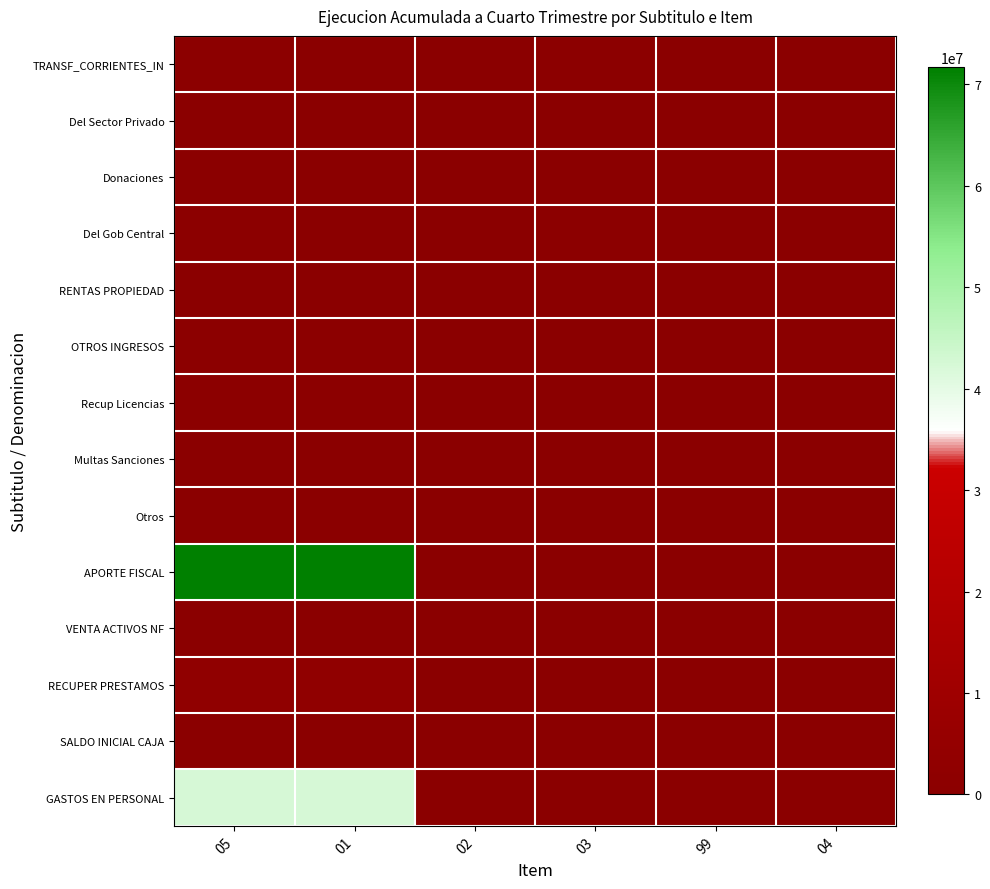

Which has a higher value, 03 or 05?

03